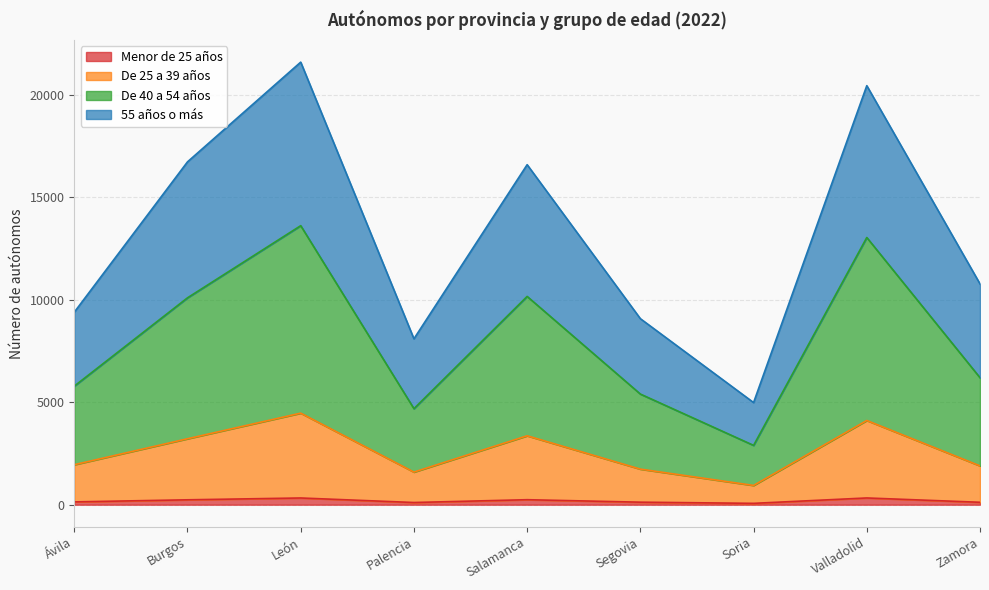

At which category does De 25 a 39 años reach its first local valley?

Palencia